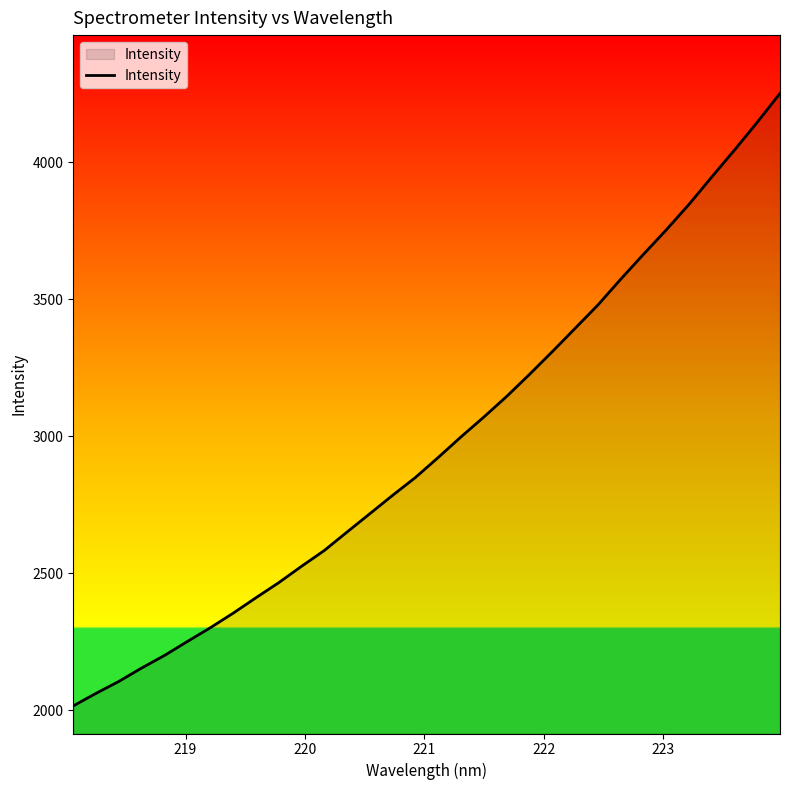

How many lines are shown in the chart?

1